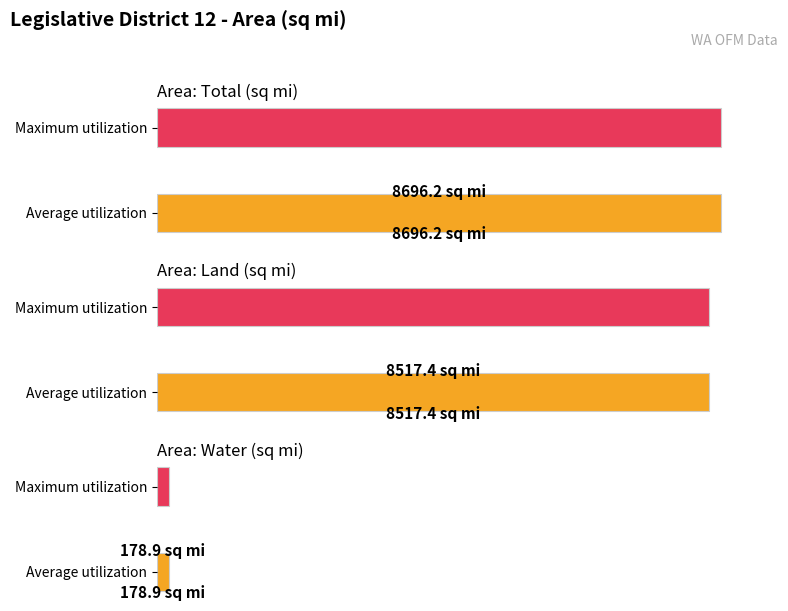

What position from the right is Area: Land (sq mi)?

2